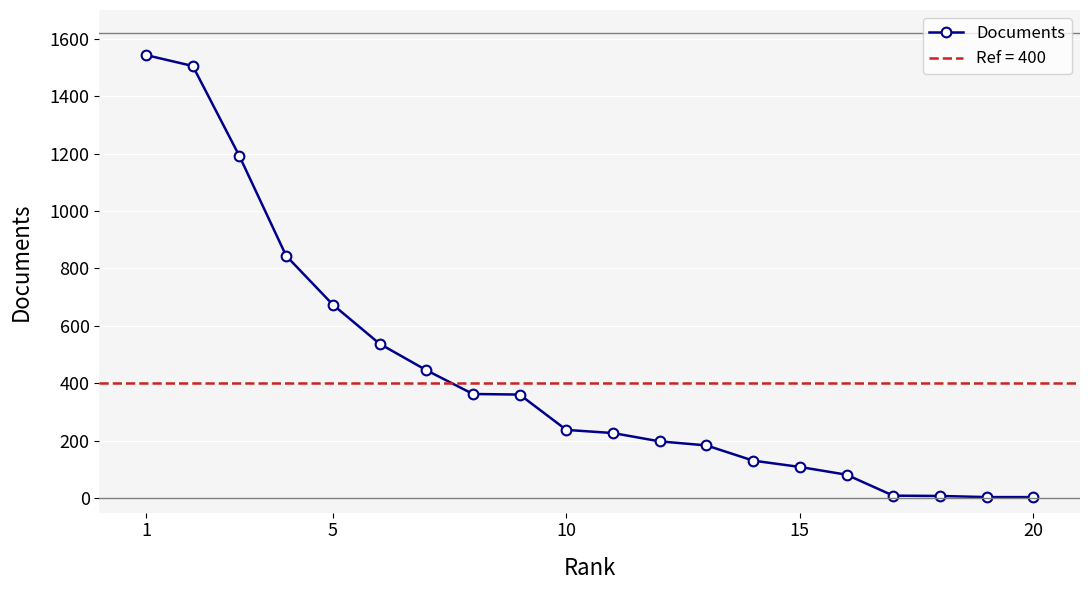

What is the highest value of the Documents series?

1543